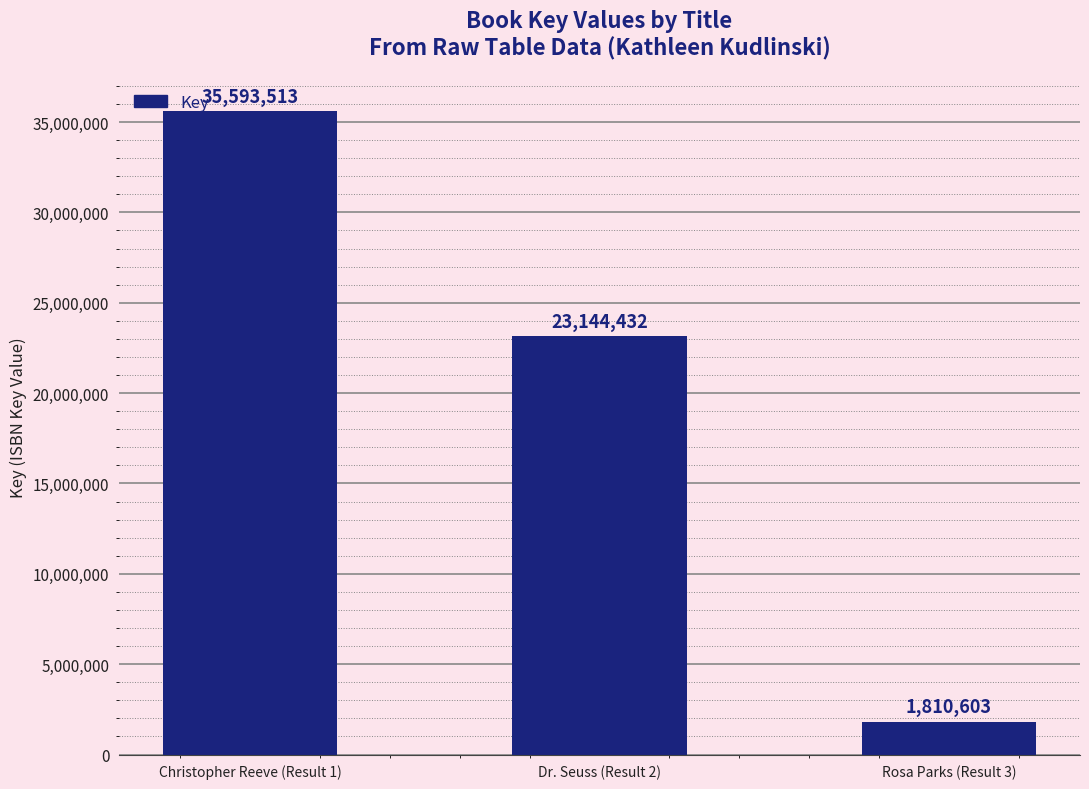

Are the bars grouped side by side (vs. stacked)?

No